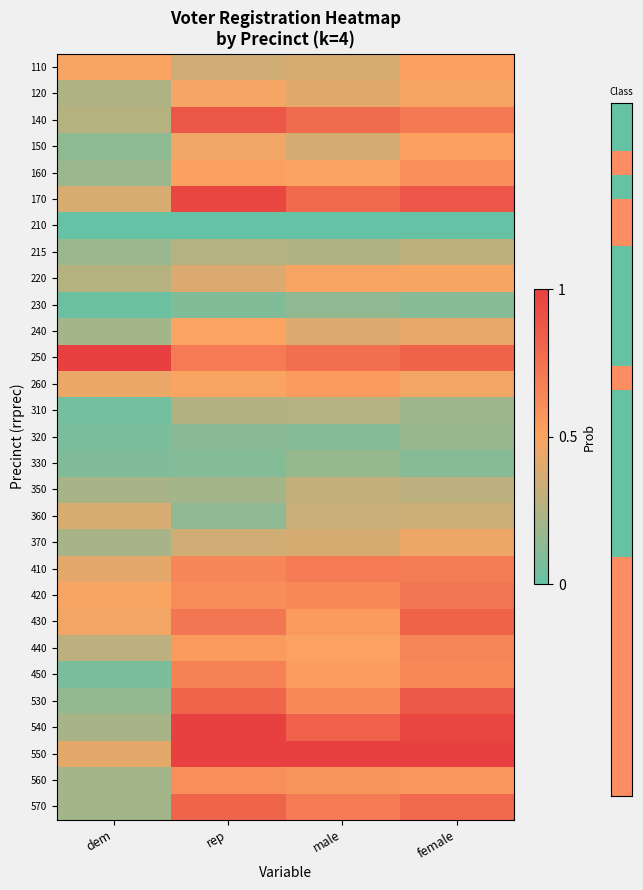

At which category is the sum across all series the highest?

female